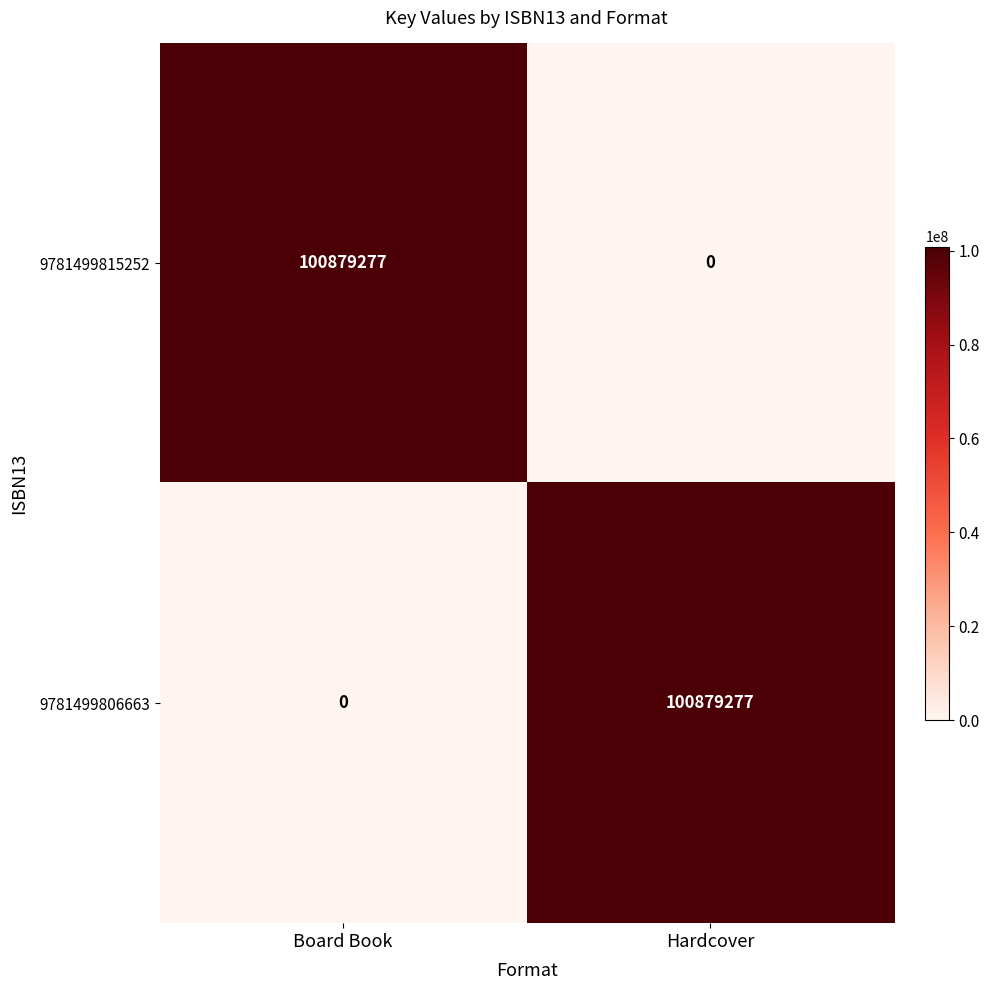

Where is 9781499806663 nearest to the value 50439638?

Board Book